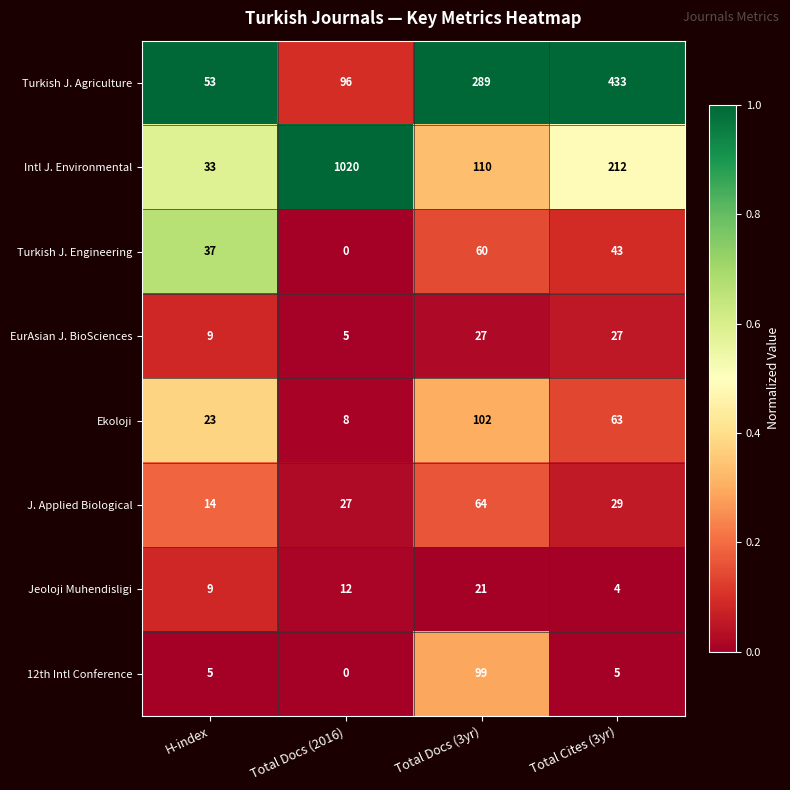

Where does the Intl J. Environmental series first go above 212?

Total Docs (2016)